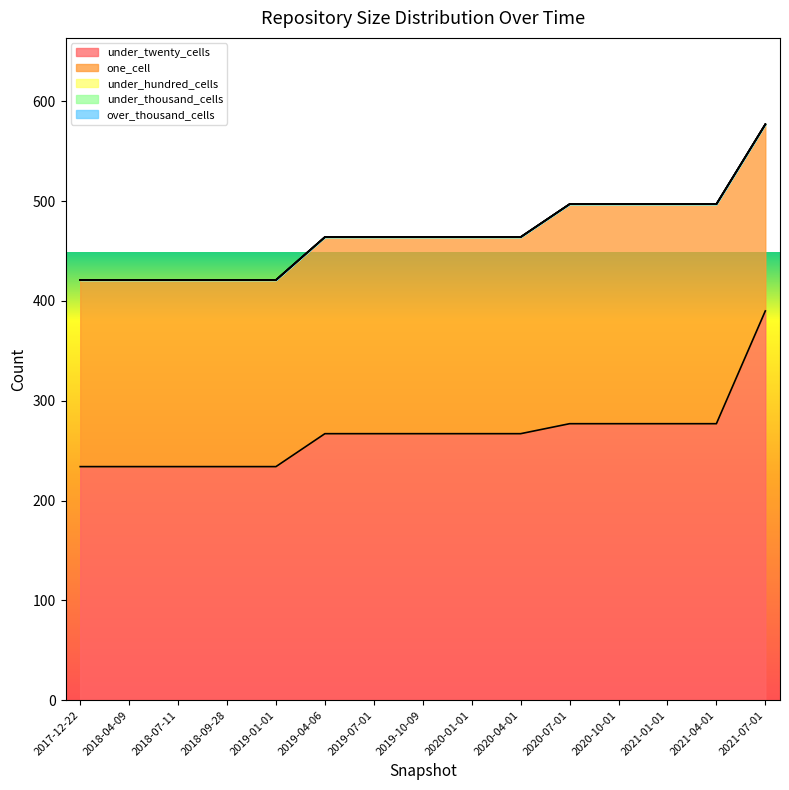

What is the label of the 6th point from the left?

2019-04-06